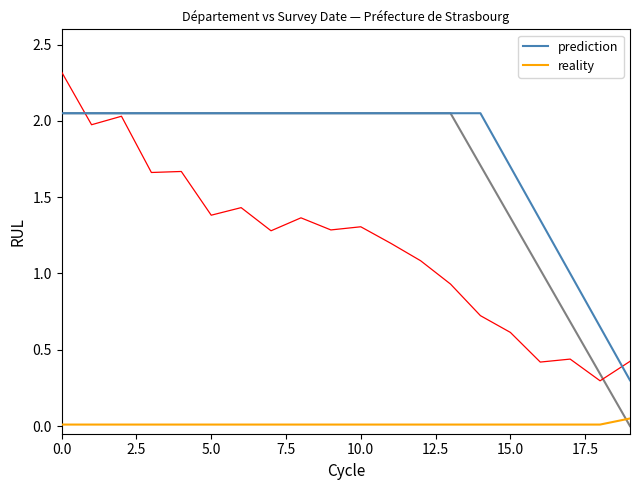

What are all the series names shown in the legend?

prediction, reality